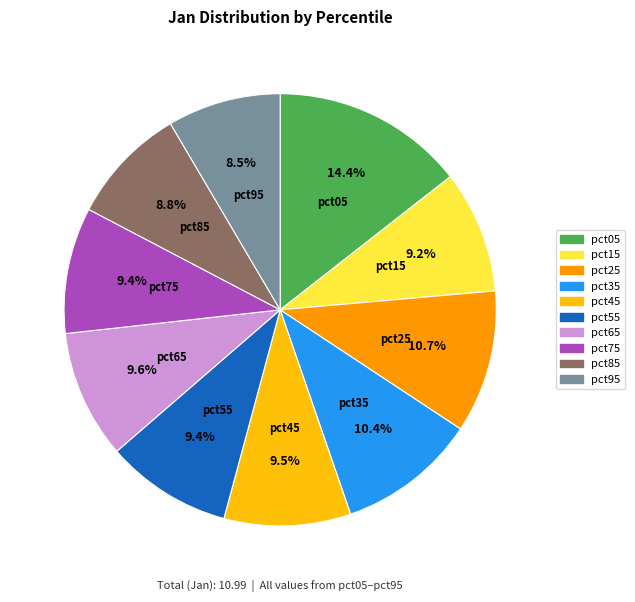

Between pct85 and pct75, which is larger?

pct75